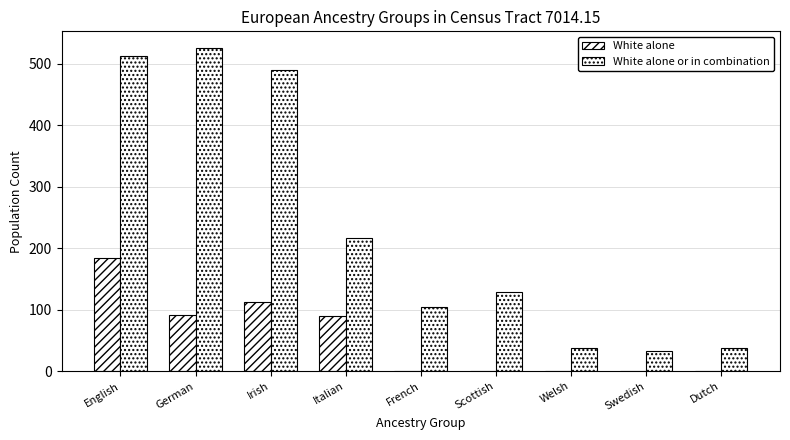

Which category has the lowest value in the White alone series?

French